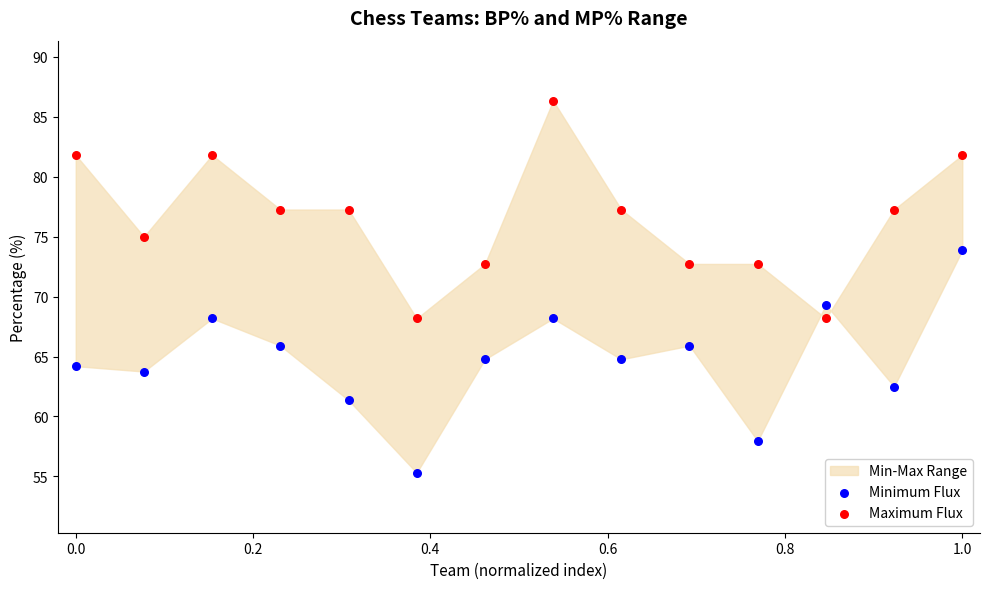

What is the X range (max minus min) for the scatter plot?

1.0